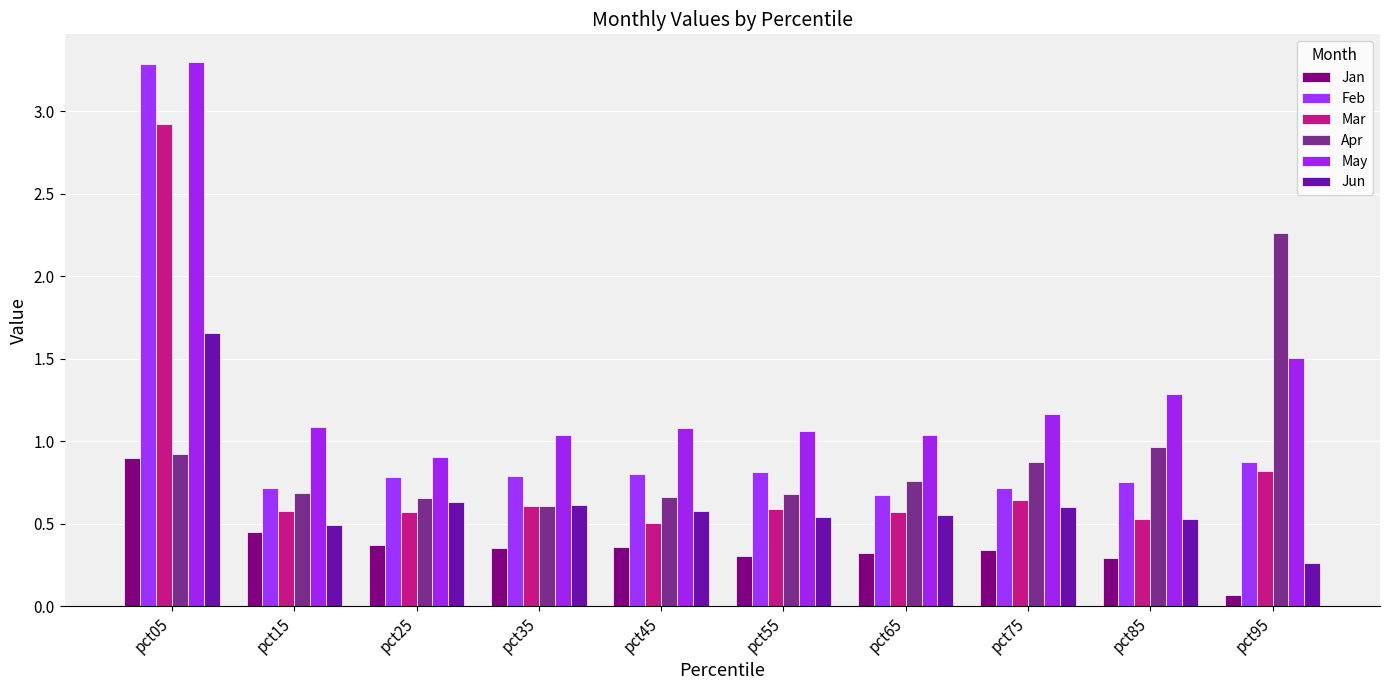

Reading left to right, transcribe all the data shown in this chart.

Jan: 0.9	0.5	0.4	0.4	0.4	0.3	0.3	0.3	0.3	0.1
Feb: 3.3	0.7	0.8	0.8	0.8	0.8	0.7	0.7	0.8	0.9
Mar: 2.9	0.6	0.6	0.6	0.5	0.6	0.6	0.6	0.5	0.8
Apr: 0.9	0.7	0.7	0.6	0.7	0.7	0.8	0.9	1.0	2.3
May: 3.3	1.1	0.9	1.0	1.1	1.1	1.0	1.2	1.3	1.5
Jun: 1.7	0.5	0.6	0.6	0.6	0.5	0.6	0.6	0.5	0.3